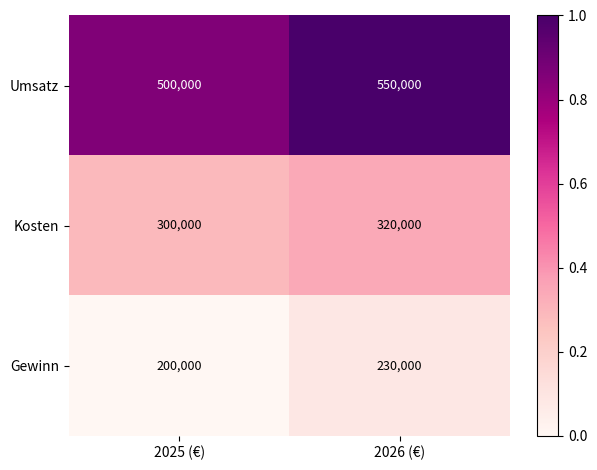

Reading right to left, extract all data points from this chart.

Umsatz: 550000	500000
Kosten: 320000	300000
Gewinn: 230000	200000